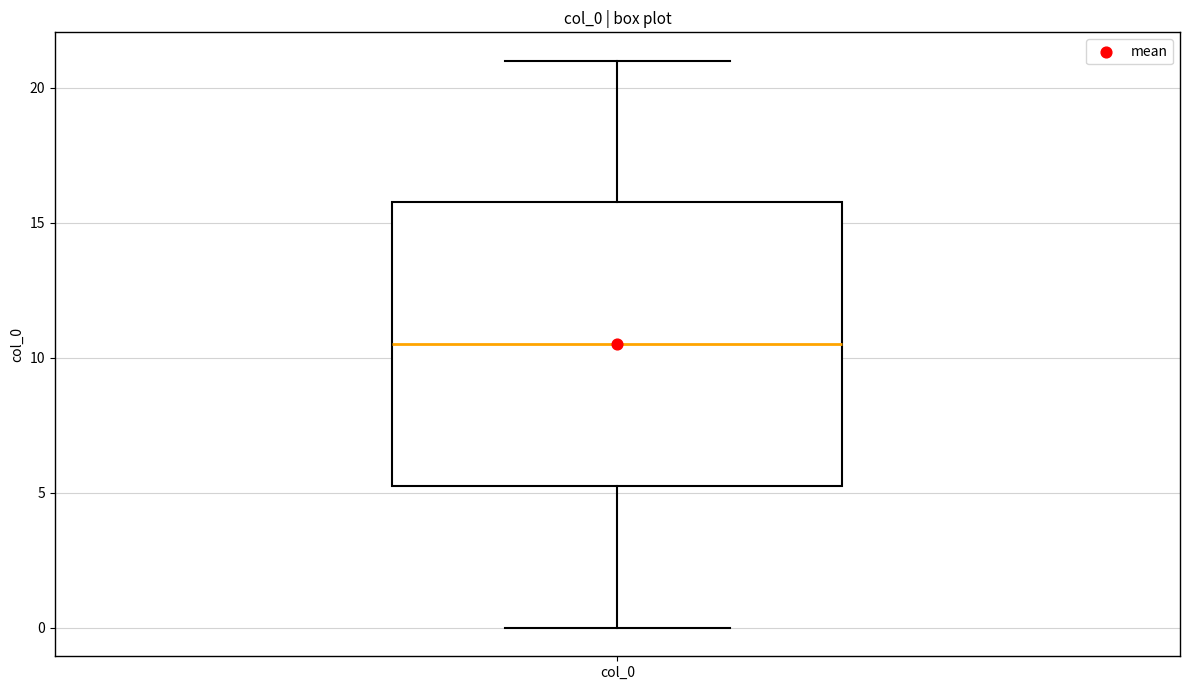

Transcribe this box plot: give where the median line is, the range the box spans, and where the two whiskers end, as read against the y-axis. The values are not printed on the chart, so give them approximately, as read against the axis.

median 10.5, box 5.5 to 16.0, whiskers 0.0 to 21.0